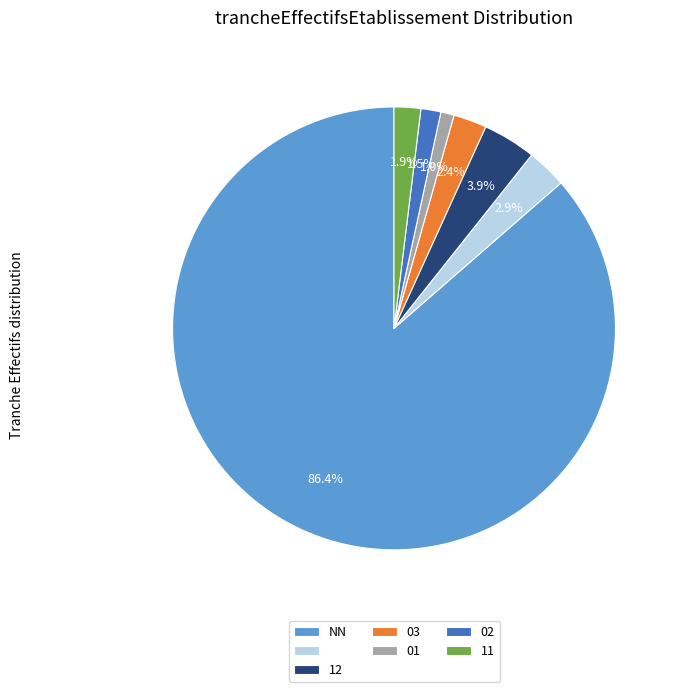

How many segments does this pie chart have?

7